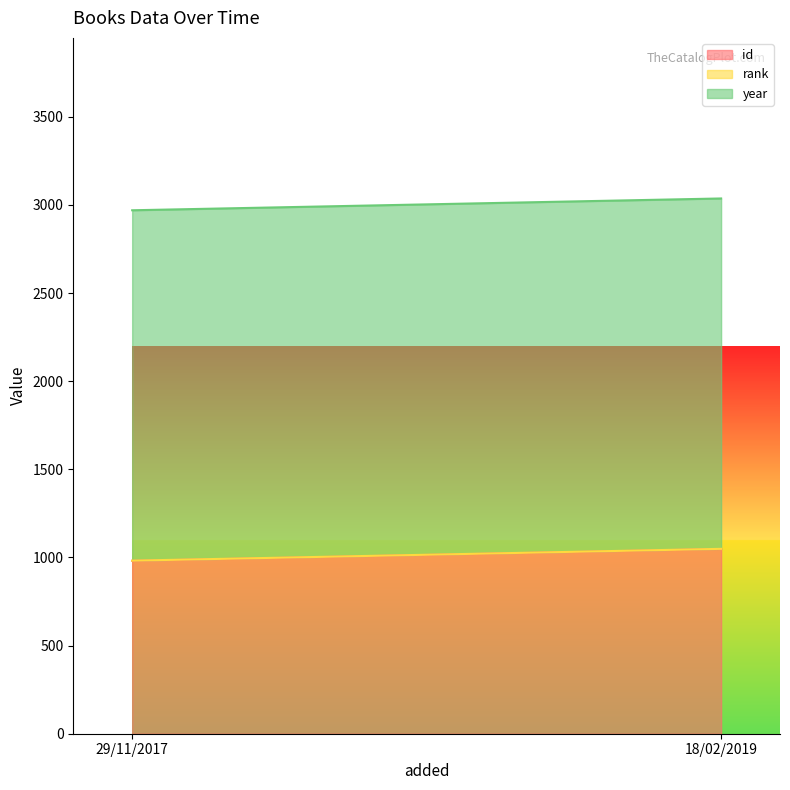

Between 18/02/2019 and 29/11/2017, which is larger?

18/02/2019